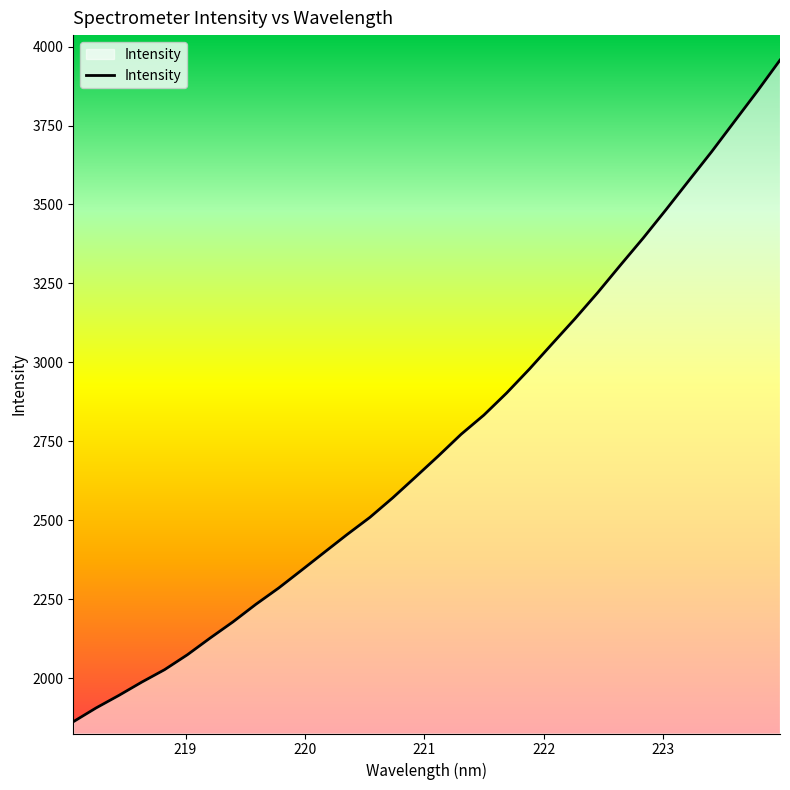

What is the smallest value displayed?

1861.6